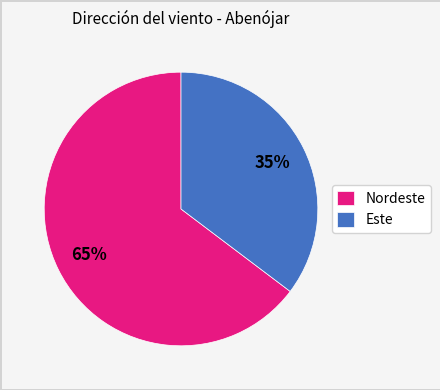

Which category has the smallest portion of the pie?

Este